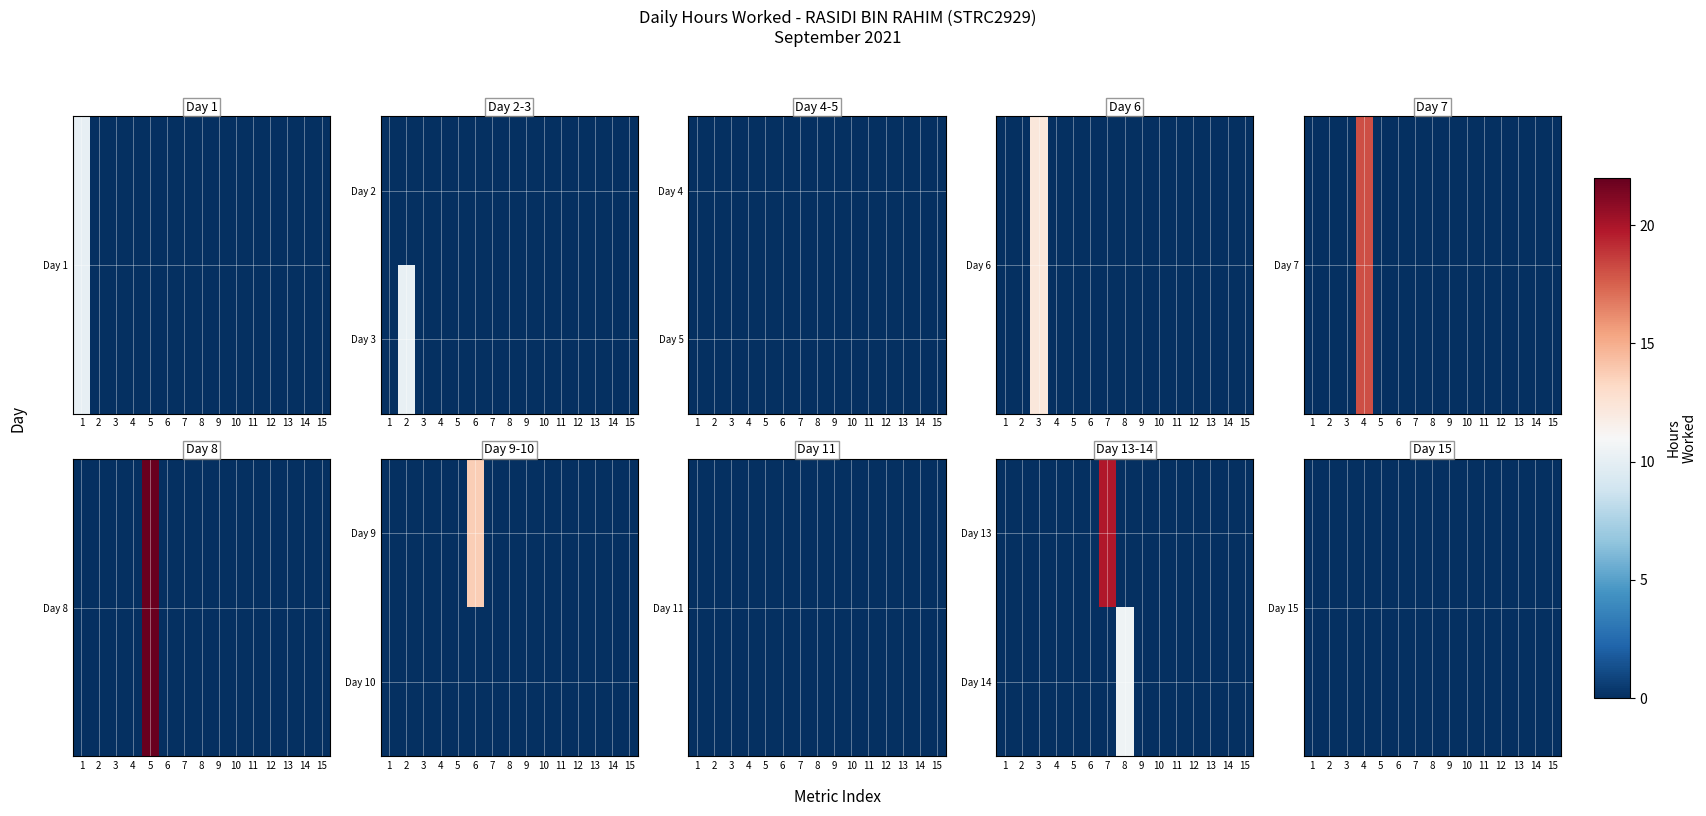

How many series are shown in this chart?

2